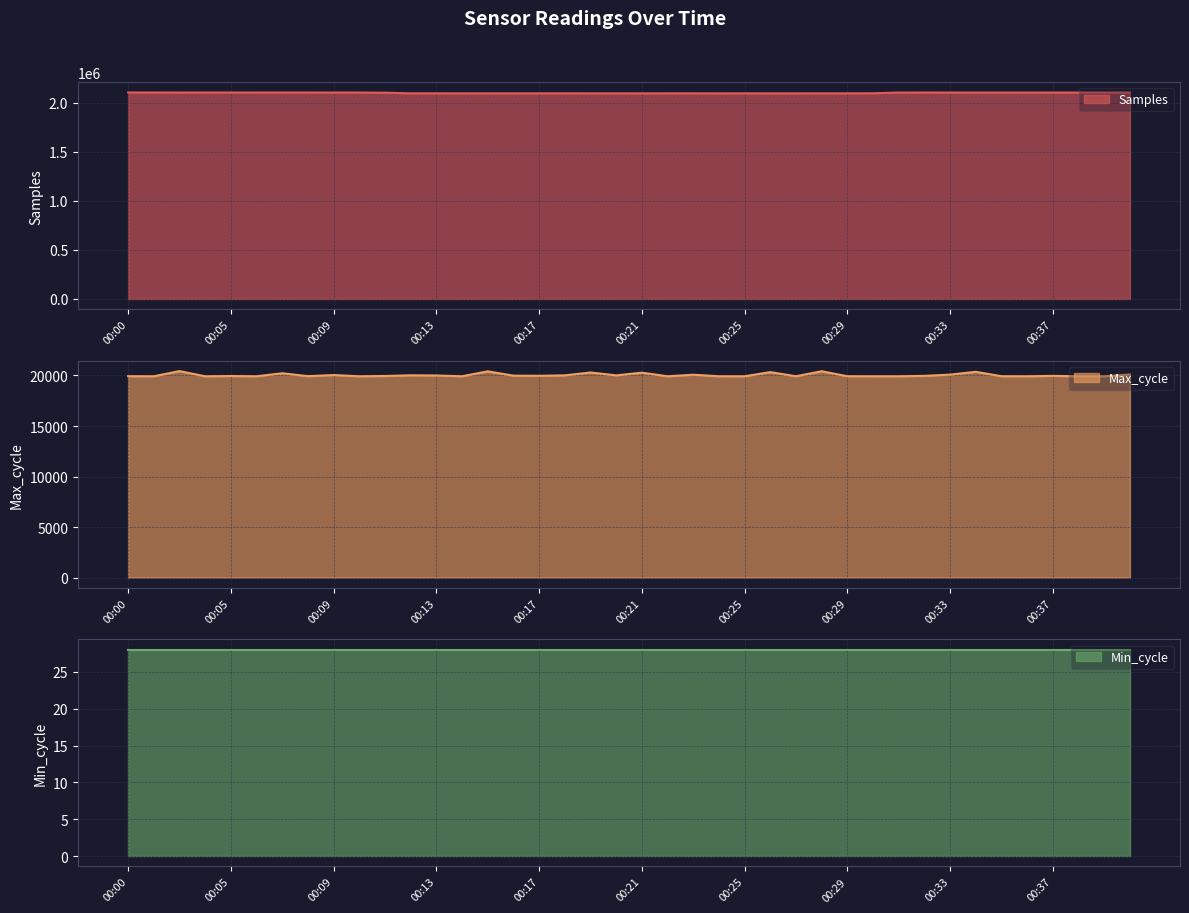

What is the total value across all series at 00:02?

2126776